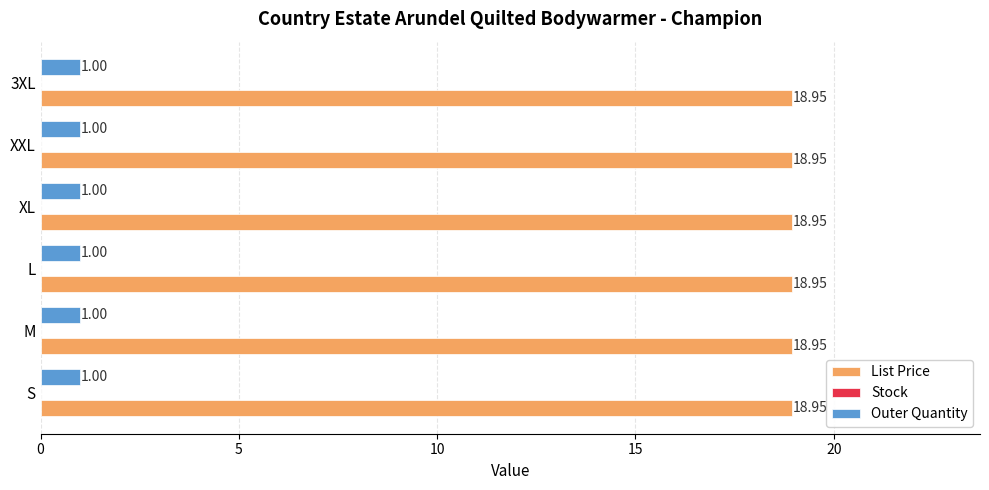

At how many categories does at least one series exceed 5?

6